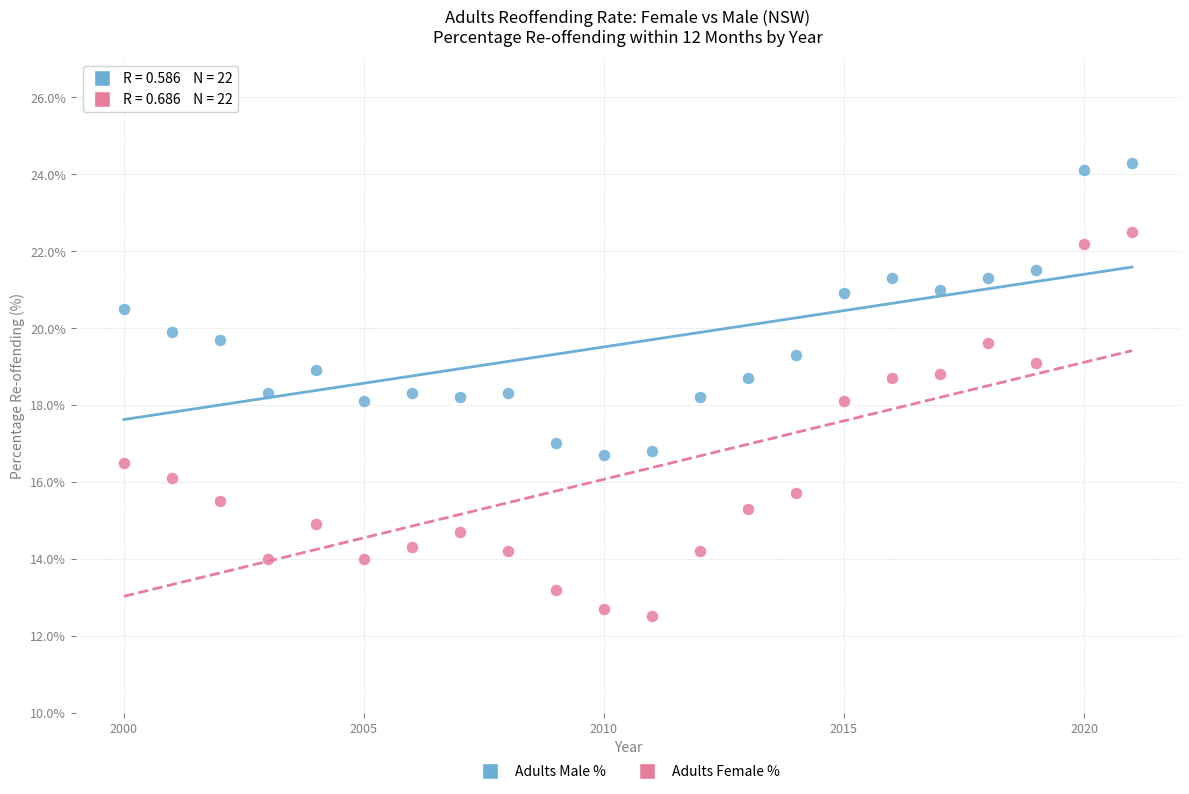

Across all data points, what is the range of X values (max minus min)?

21.0